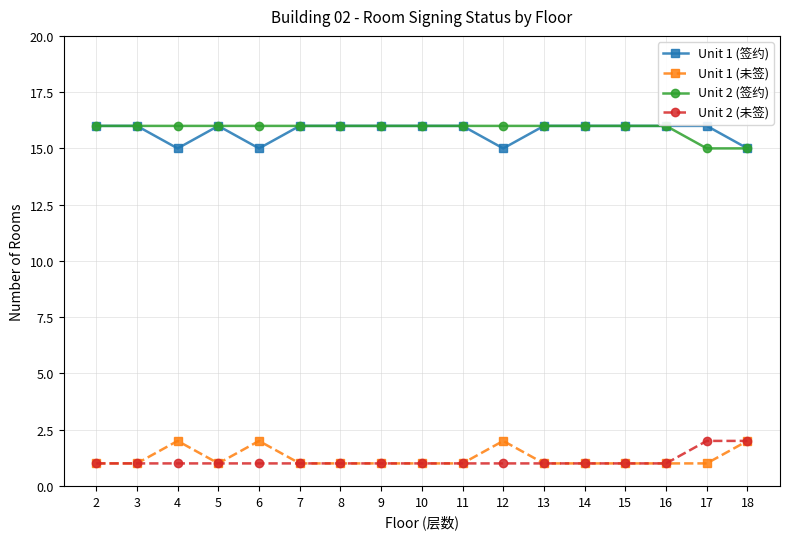

At 4, list the series in order from smallest to largest.

Unit 2 (未签), Unit 1 (未签), Unit 1 (签约), Unit 2 (签约)